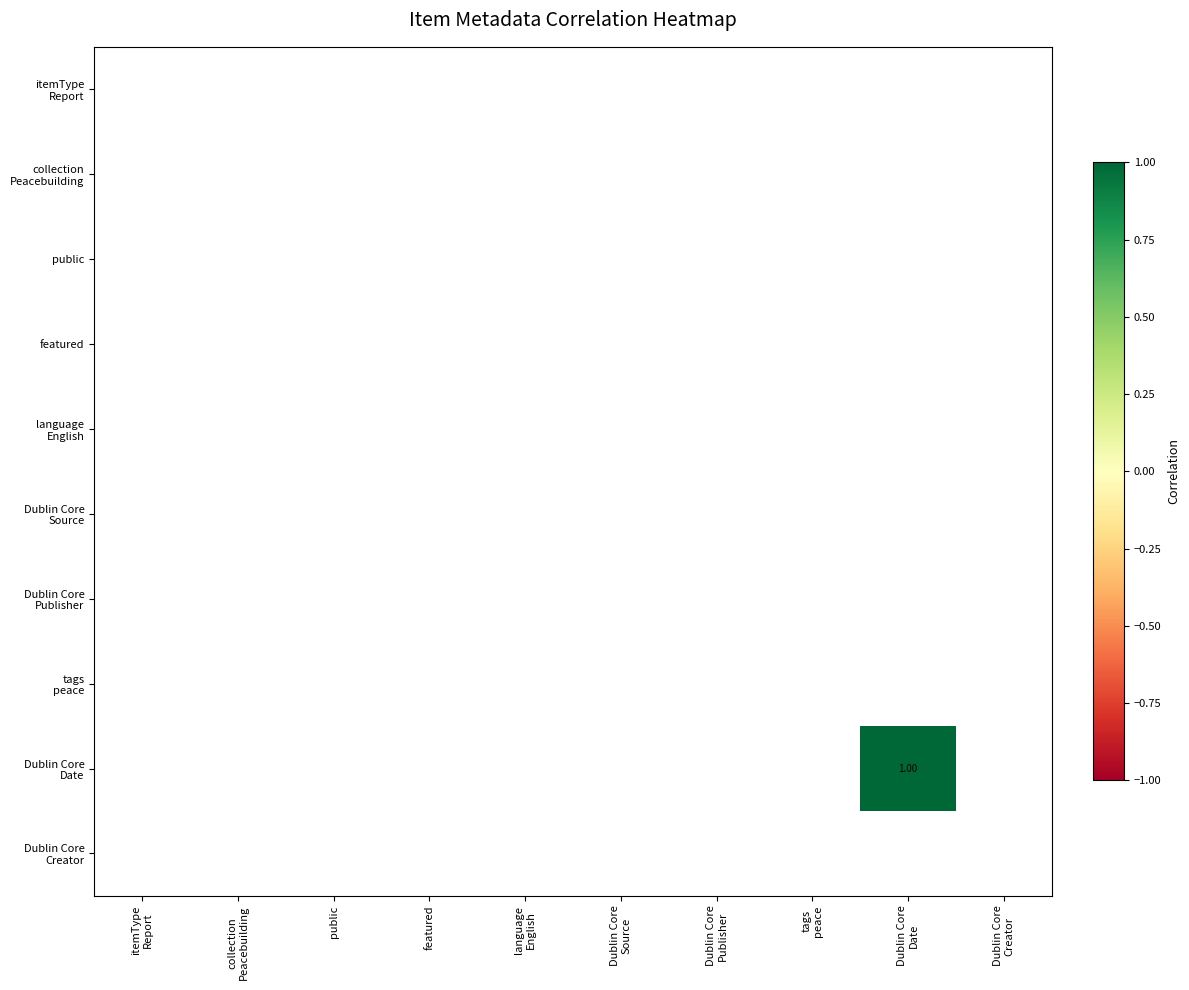

How many data points does each series have?

10